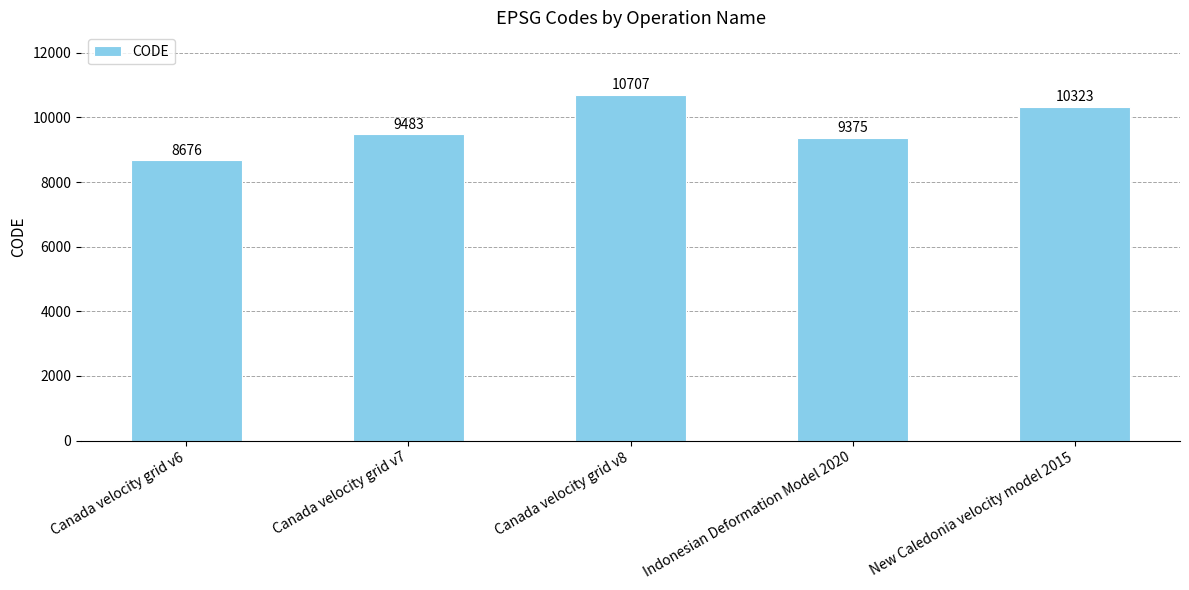

What is the value of the 3rd bar from the left?

10707